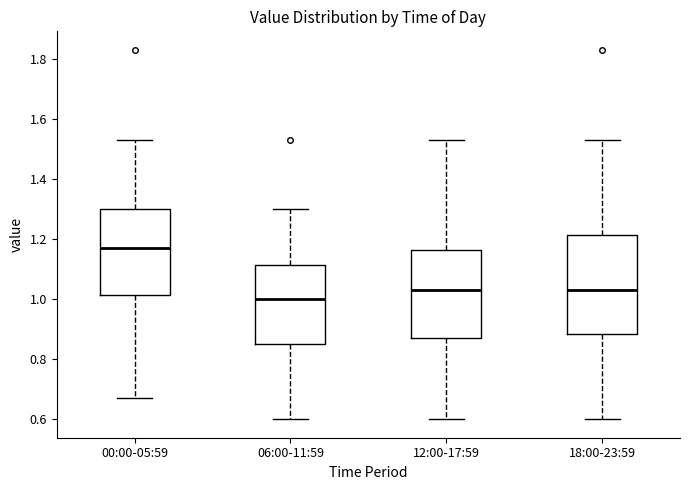

Reading left to right, transcribe this box plot: for each box, give where its median line is, the range the box spans, and where its two whiskers end, as read against the y-axis. The values are not printed on the chart, so give them approximately, as read against the axis.

00:00-05:59: median 1.18, box 1.02 to 1.30, whiskers 0.68 to 1.54
06:00-11:59: median 1.00, box 0.86 to 1.12, whiskers 0.60 to 1.30
12:00-17:59: median 1.04, box 0.88 to 1.16, whiskers 0.60 to 1.54
18:00-23:59: median 1.04, box 0.88 to 1.22, whiskers 0.60 to 1.54